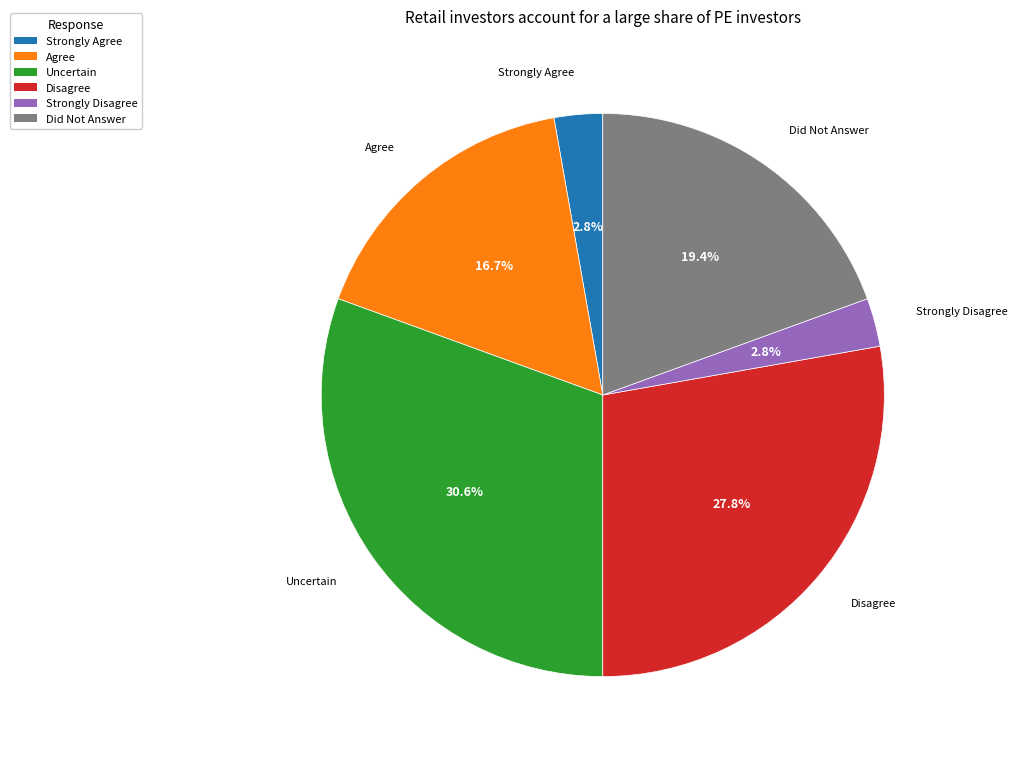

Which slice is the largest?

Uncertain